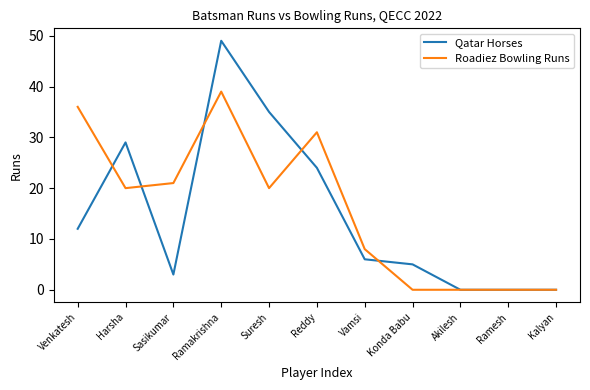

Is the value of Roadiez Bowling Runs at Kalyan greater than the value of Qatar Horses at Harsha?

No